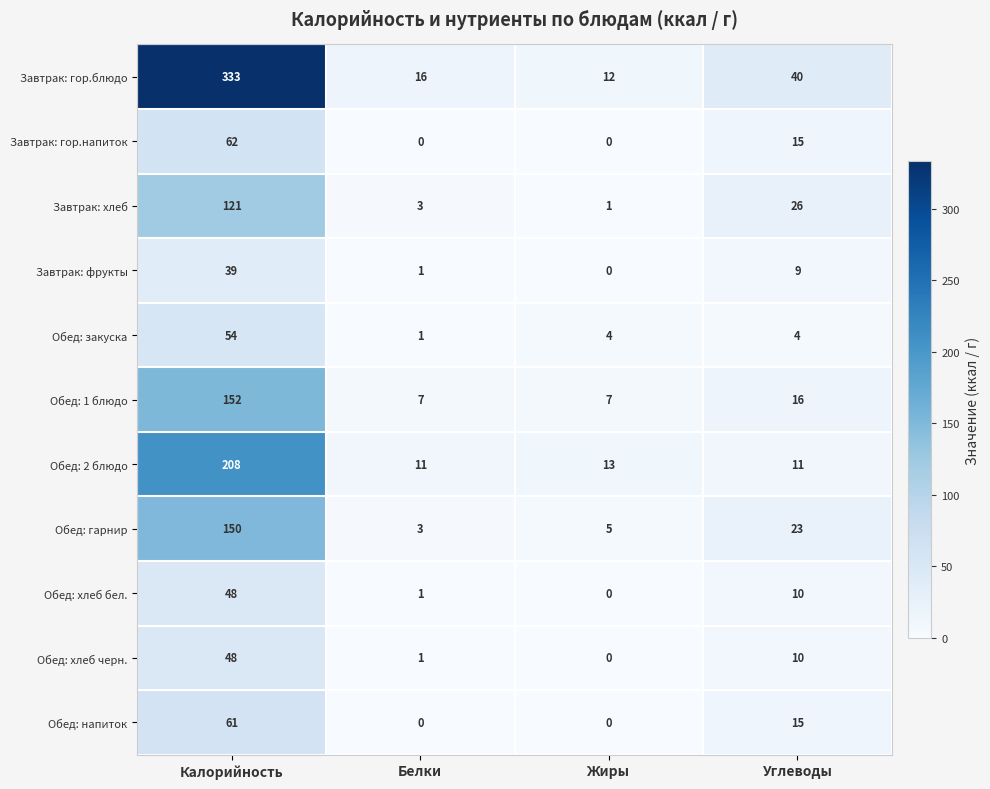

What is the difference between the Обед: закуска values at Белки and Калорийность?

53